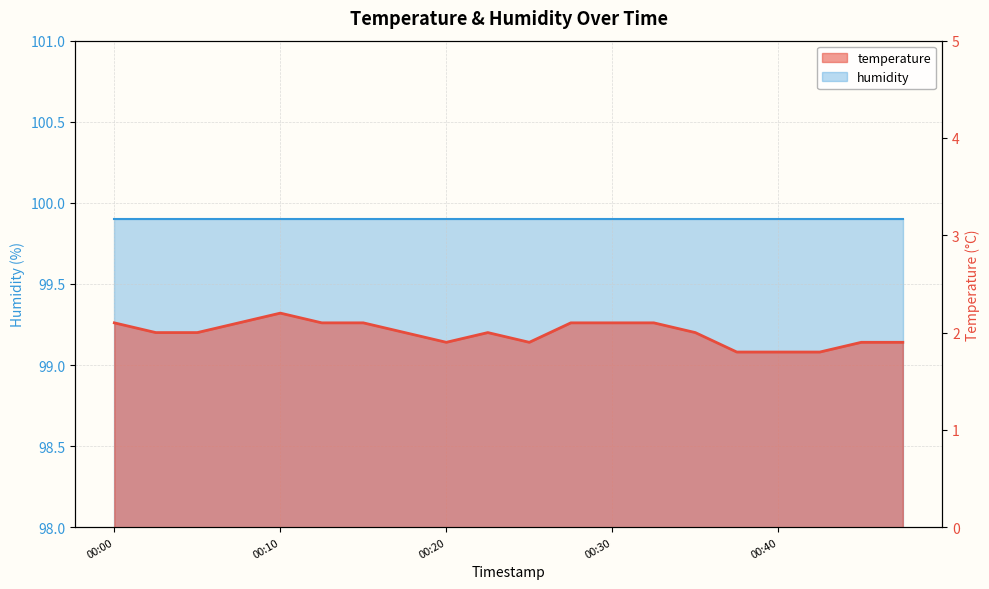

At which label is the value closest to 2?

2024-03-08T00:03:13